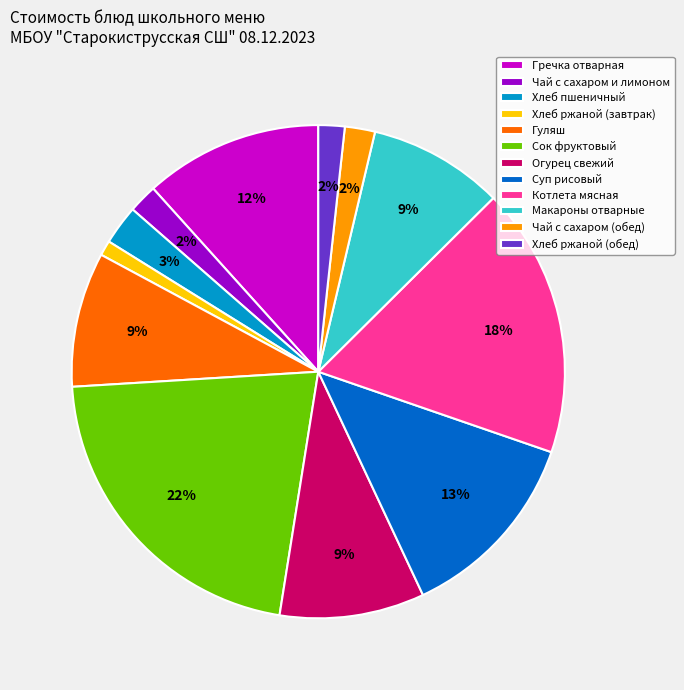

Is it true that Огурец свежий is 3% of the pie?

False